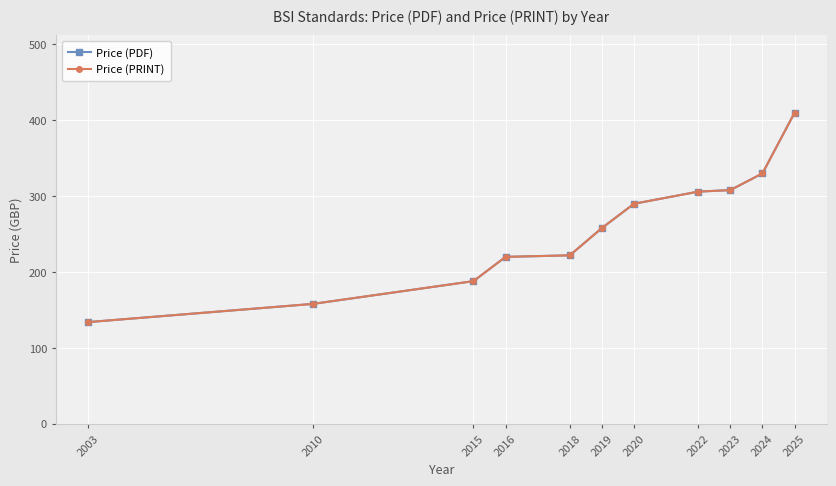

Rank the categories by Price (PDF) value from lowest to highest.

2003, 2010, 2015, 2016, 2018, 2019, 2020, 2022, 2023, 2024, 2025